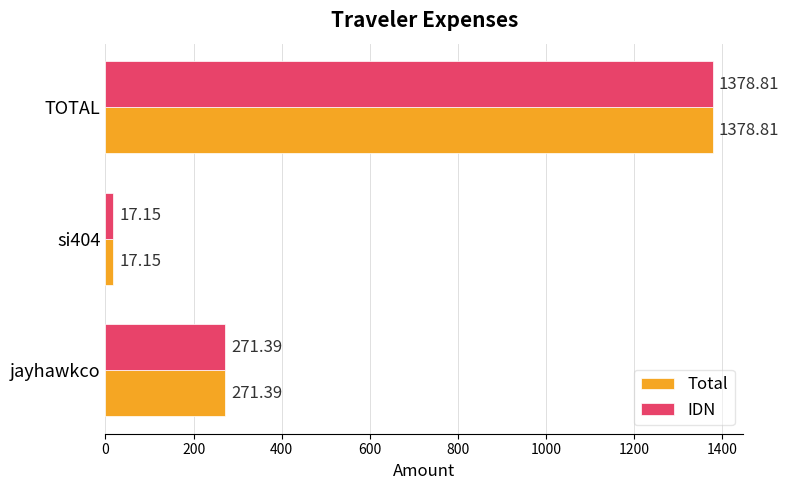

What are all the series names shown in the legend?

Total, IDN